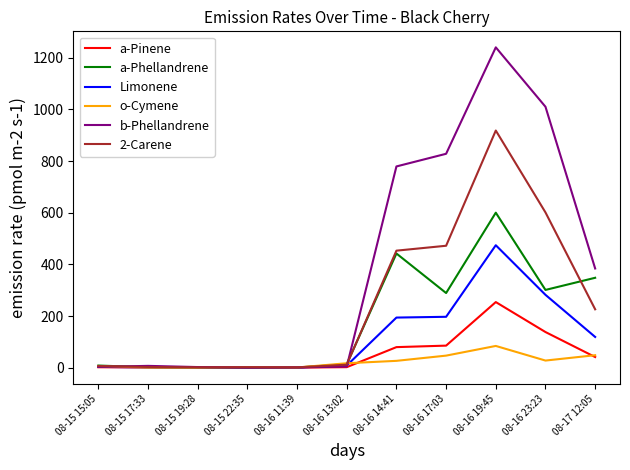

What is the maximum value shown in the chart?

1240.0